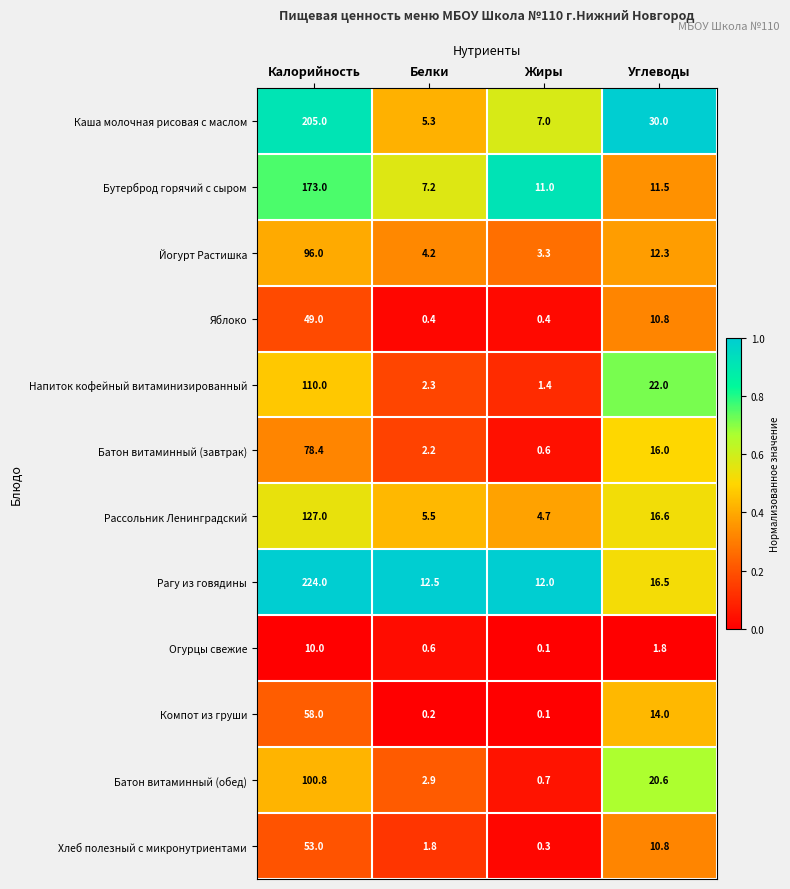

What value does the Бутерброд горячий с сыром series have at Углеводы?

11.5